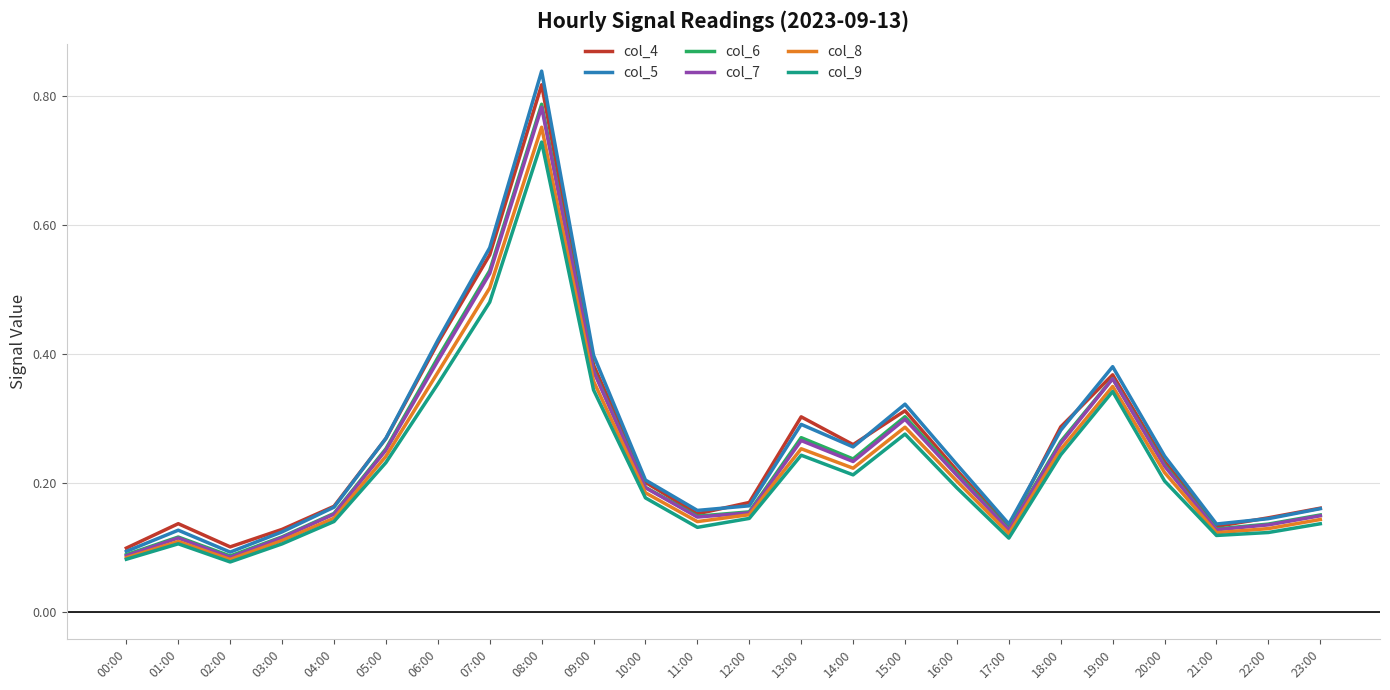

At which category is the sum across all series the highest?

08:00